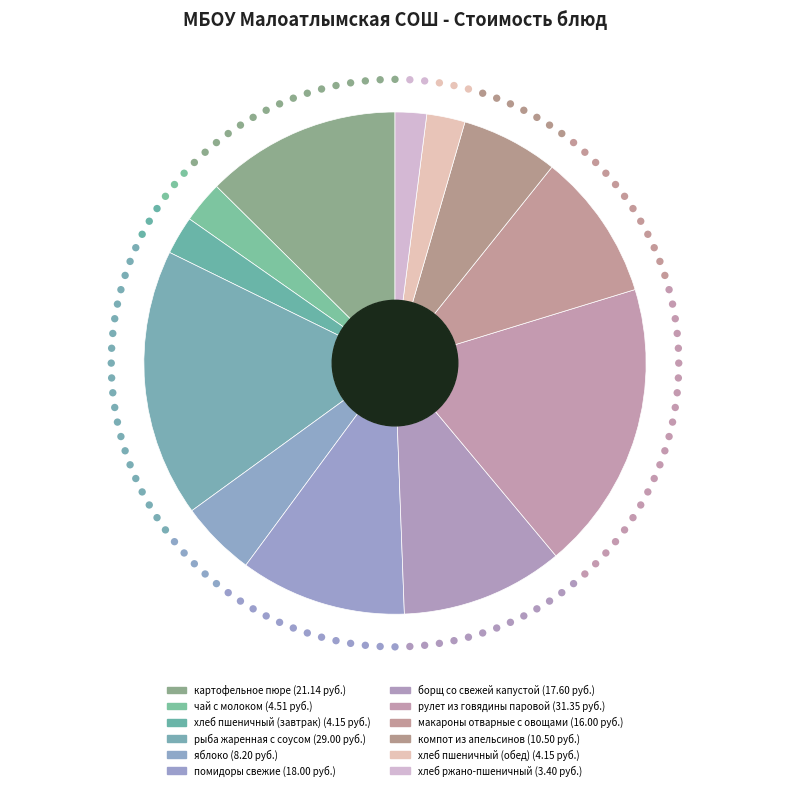

Does макароны отварные с овощами represent more than half of the total?

No